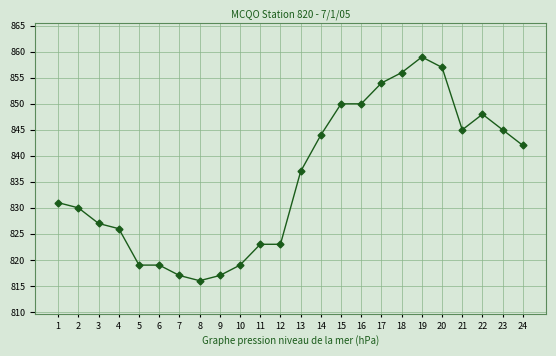

Which label corresponds to the largest value in the chart?

19